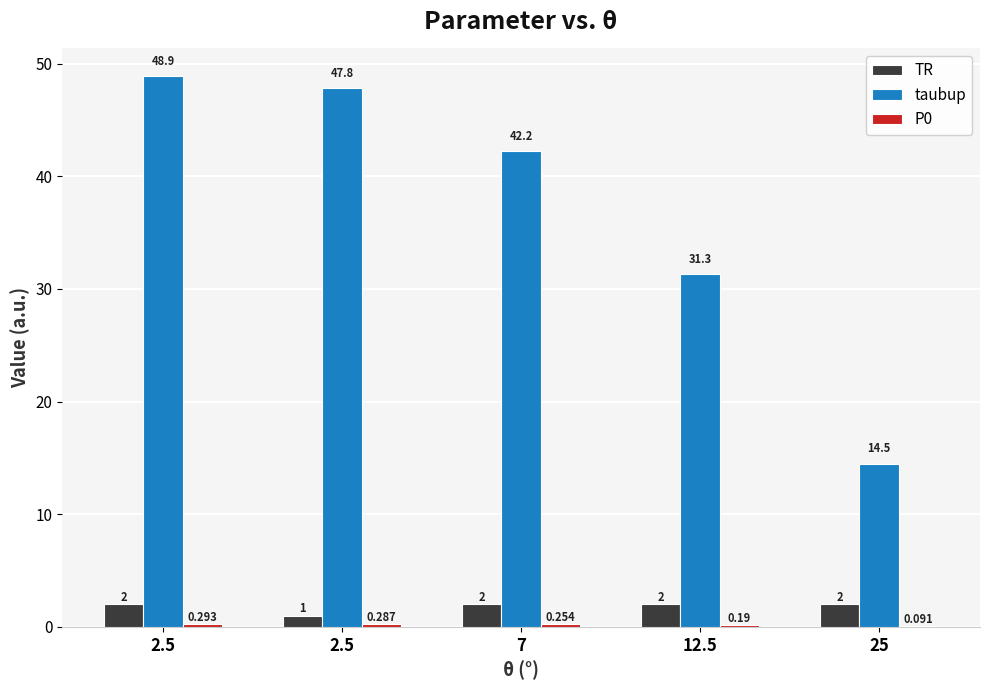

How many data points in taubup are above 42?

3